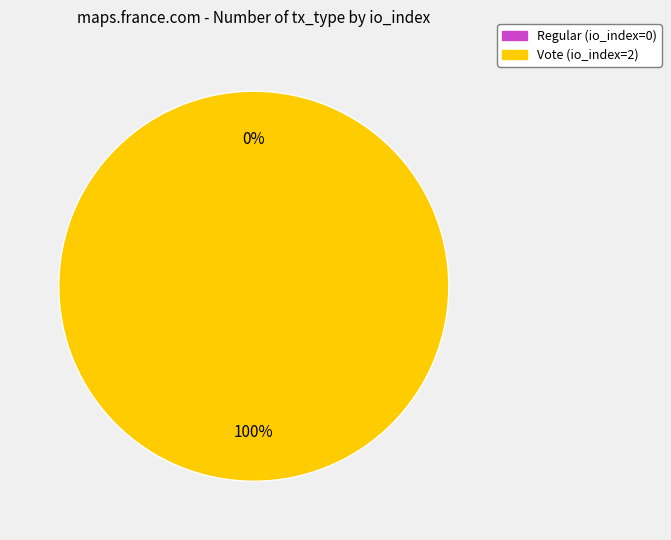

Rank the categories by value from highest to lowest.

Vote (io_index=2), Regular (io_index=0)